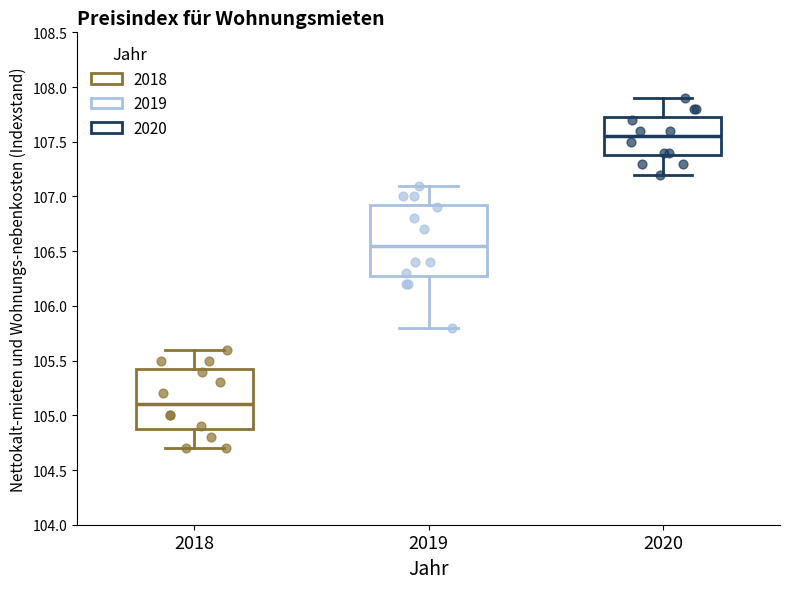

Where does the upper whisker of the box at x = 2018 end on the y-axis? The values are not printed on the chart, so give them approximately, as read against the axis.

105.60